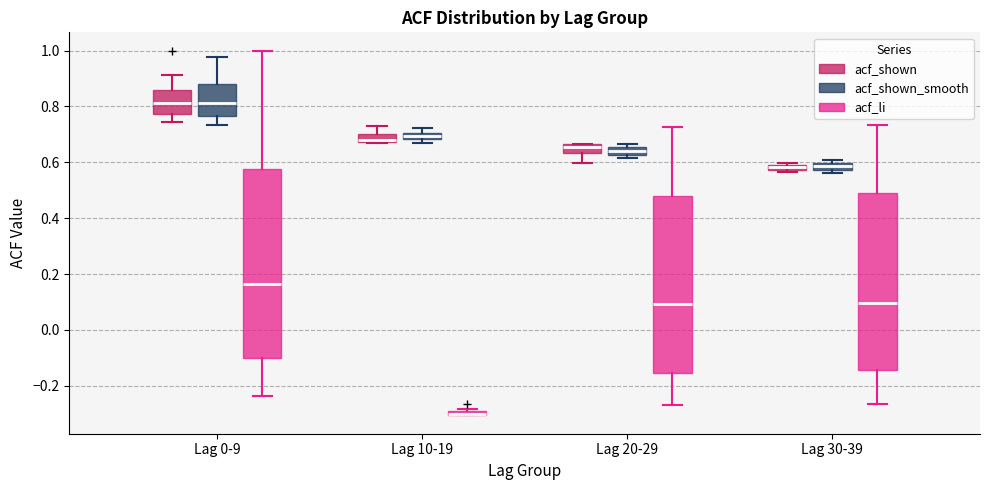

Where does the median line of the box for Lag 20-29 (acf_li) sit on the y-axis? The values are not printed on the chart, so give them approximately, as read against the axis.

0.10